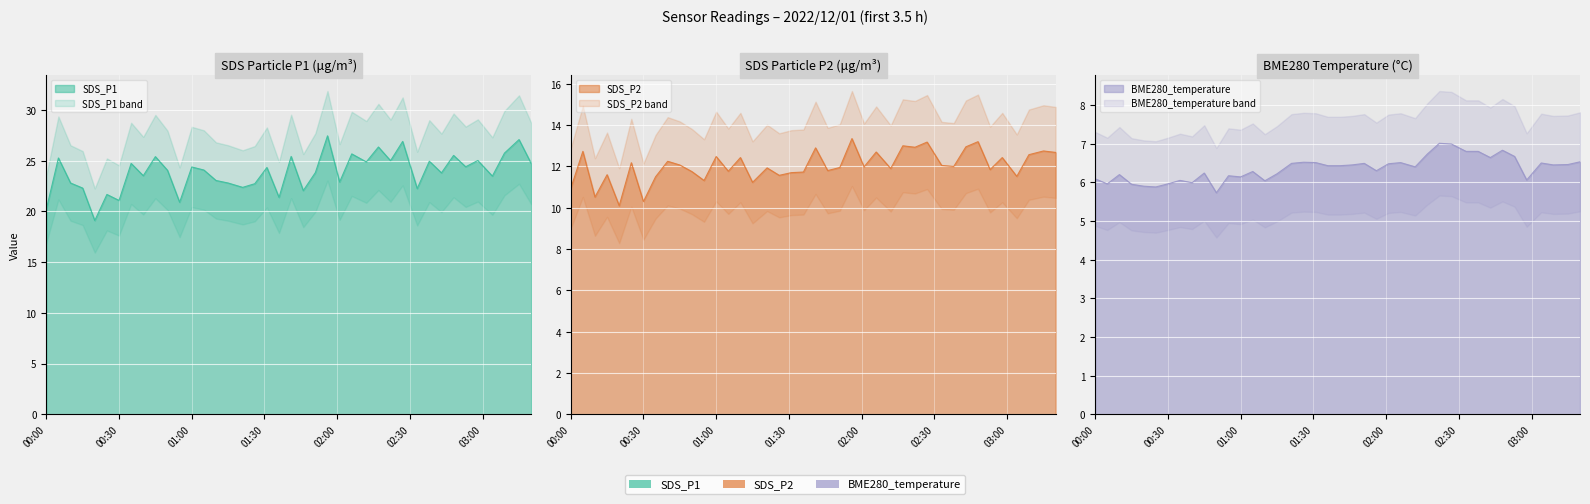

True or false: SDS_P1 has a value of 25.3 at 2022/12/01 00:05.

True